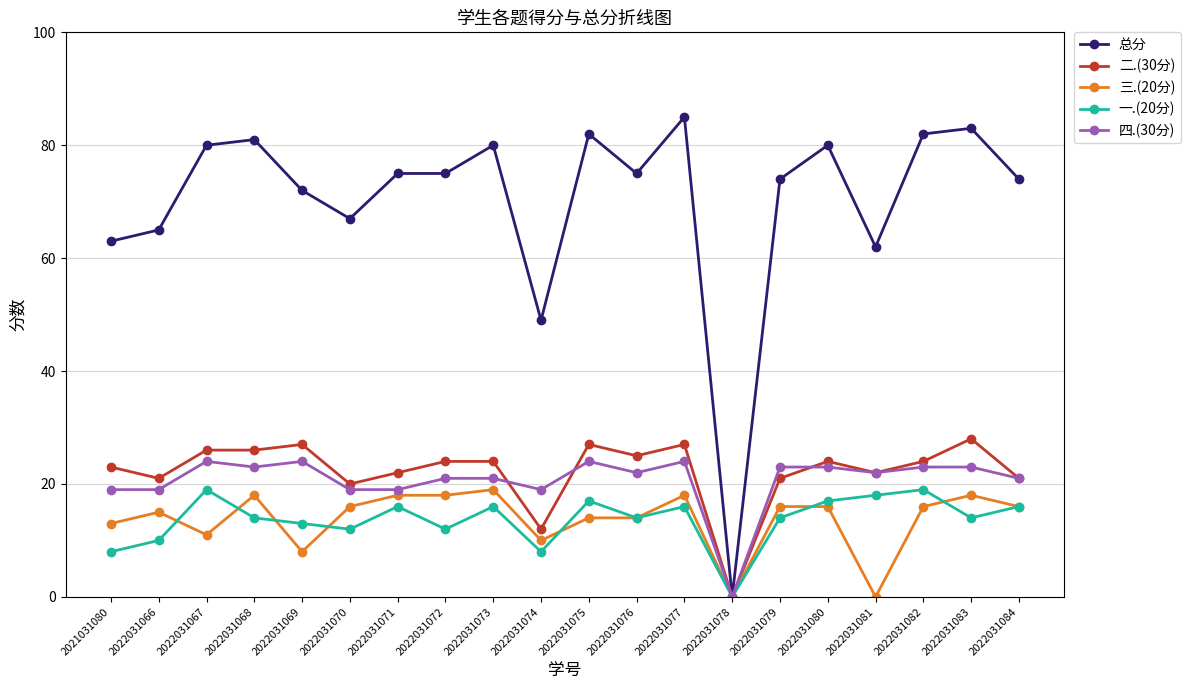

At which label is 总分 closest to 42?

2022031074